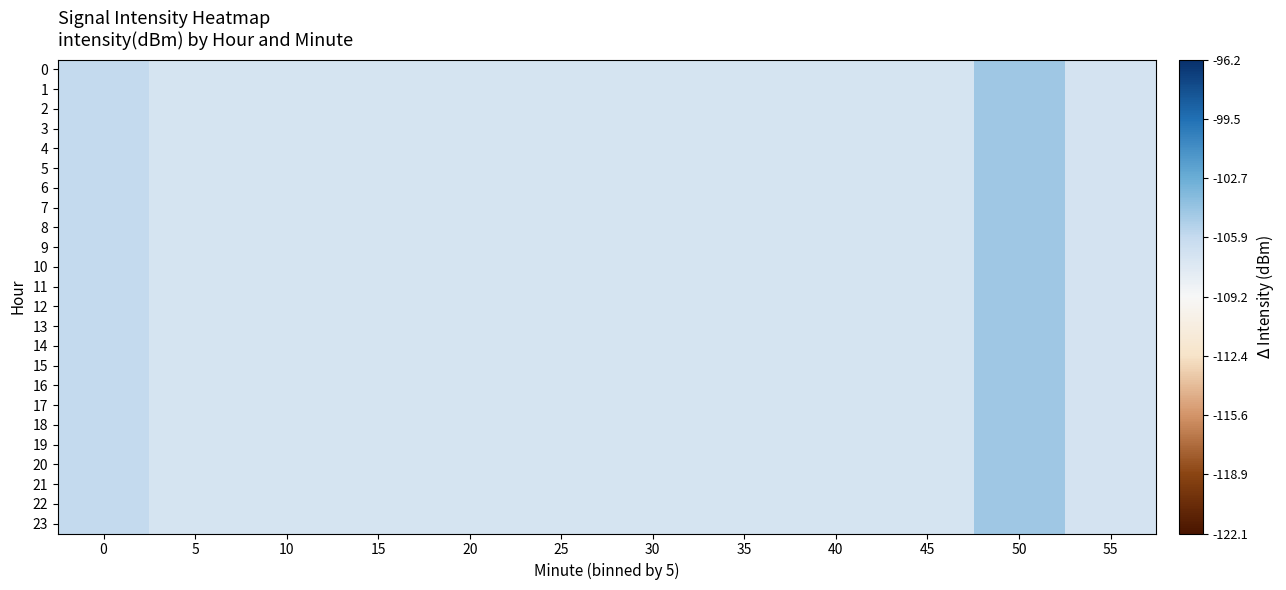

List the series in order of their peak value, highest first.

0, 1, 2, 3, 4, 5, 6, 7, 8, 9, 10, 11, 12, 13, 14, 15, 16, 17, 18, 19, 20, 21, 22, 23